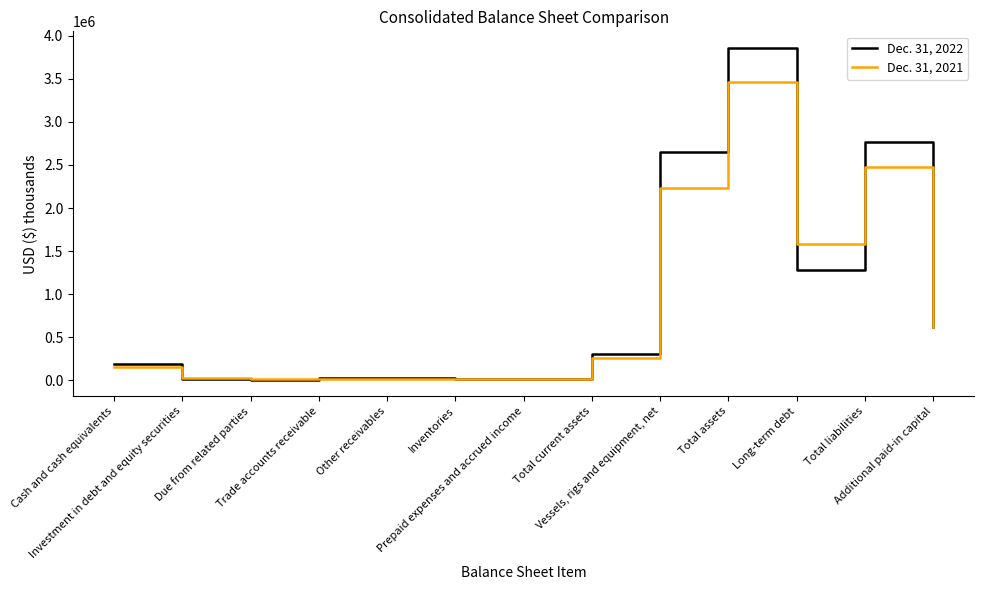

What is the average value of the Dec. 31, 2021 series?

834088